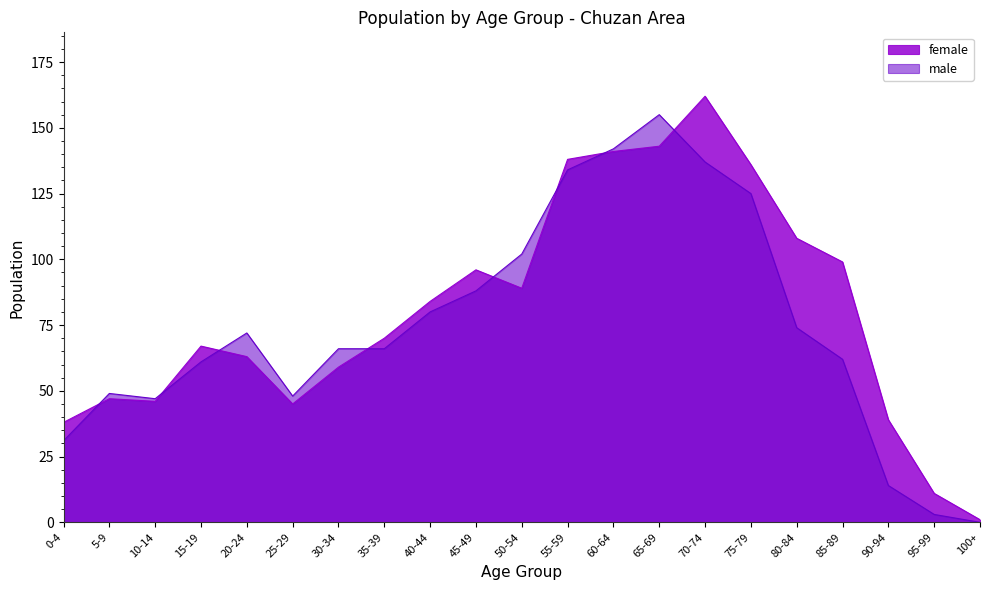

Does the chart have visible grid lines?

No